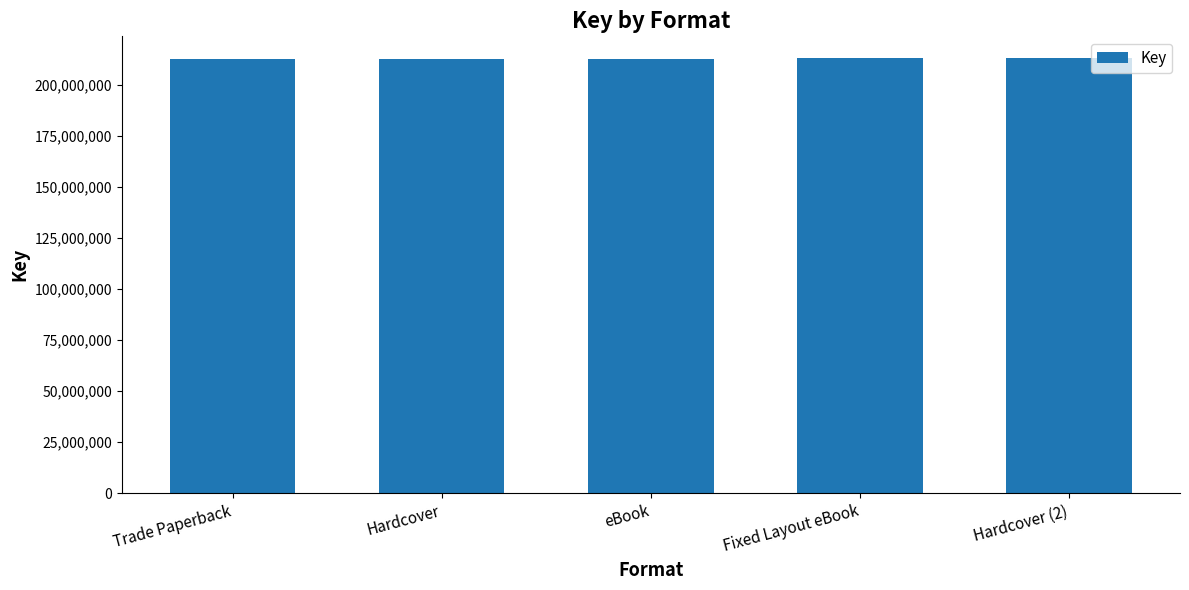

What is the ratio of the value at Hardcover (2) to the value at Trade Paperback?

1.0